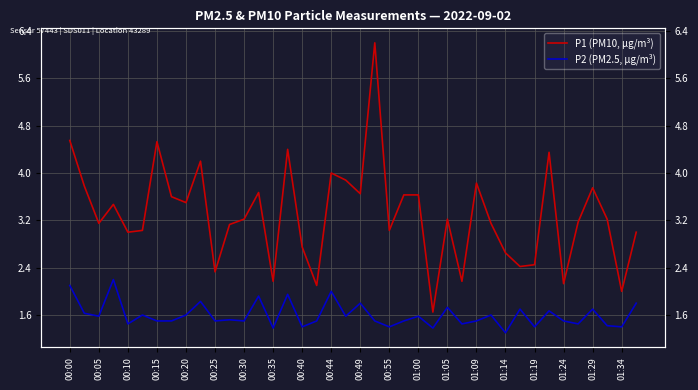

What is the value of the P2 (PM2.5, µg/m³) point at the 30th from the left?

1.6